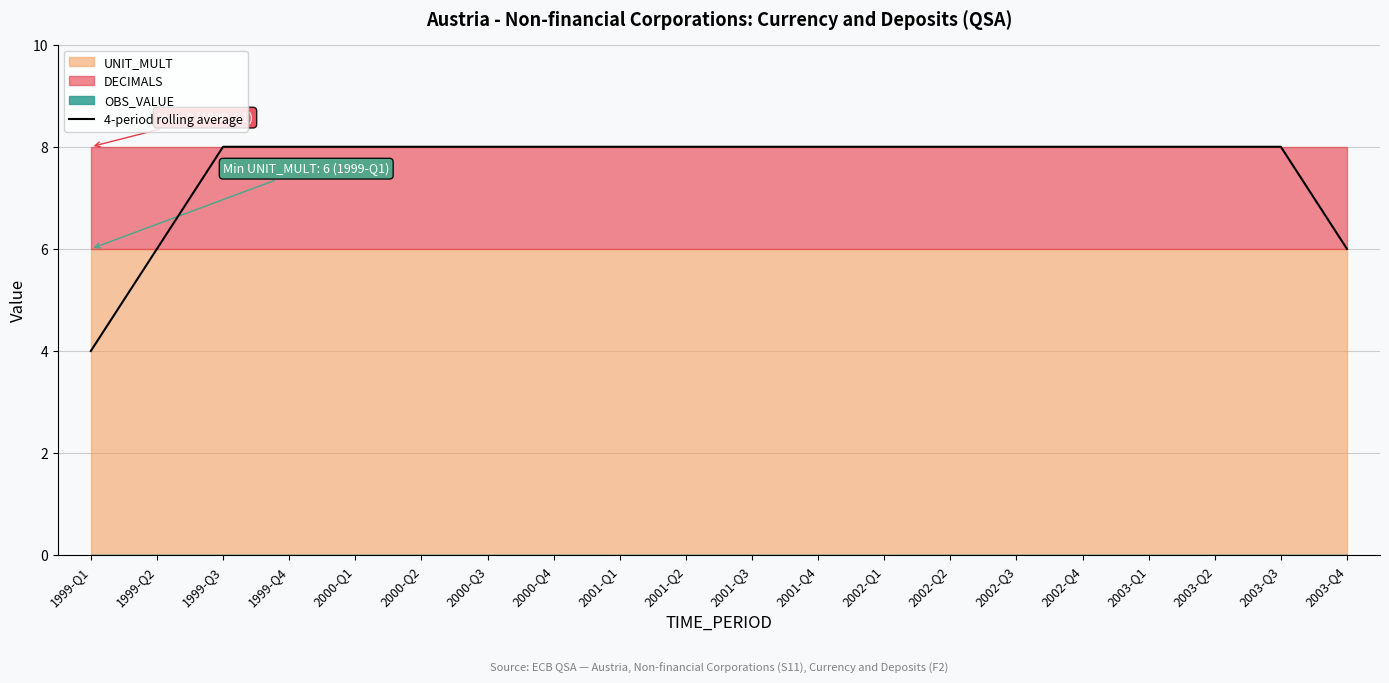

Between 1999-Q4 and 2001-Q3, which is larger?

1999-Q4